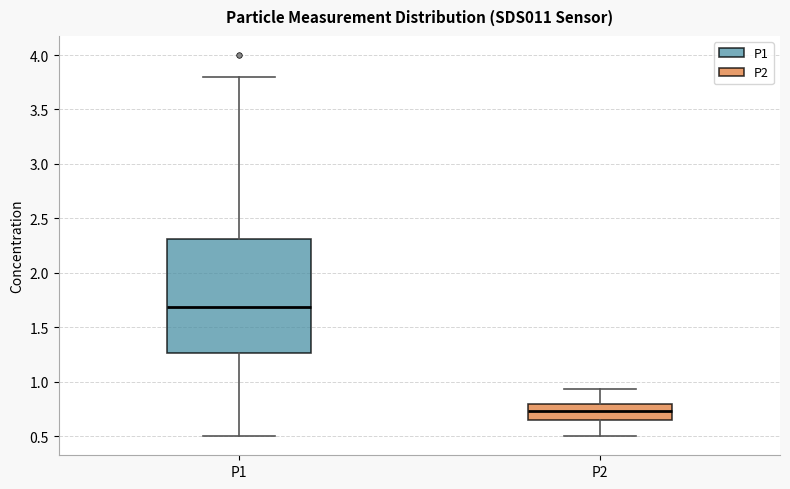

Where does the median line of the box for P1 sit on the y-axis? The values are not printed on the chart, so give them approximately, as read against the axis.

1.70